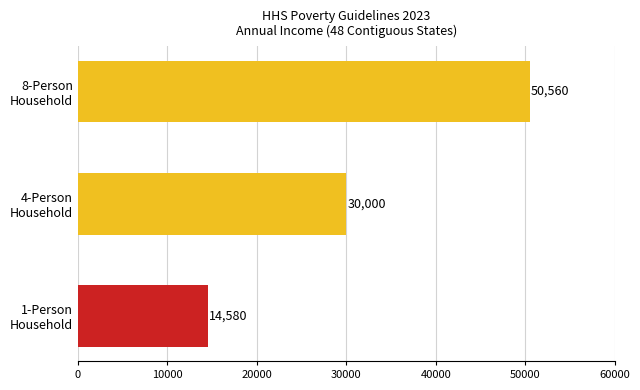

How many values are between 14580 and 50560?

3